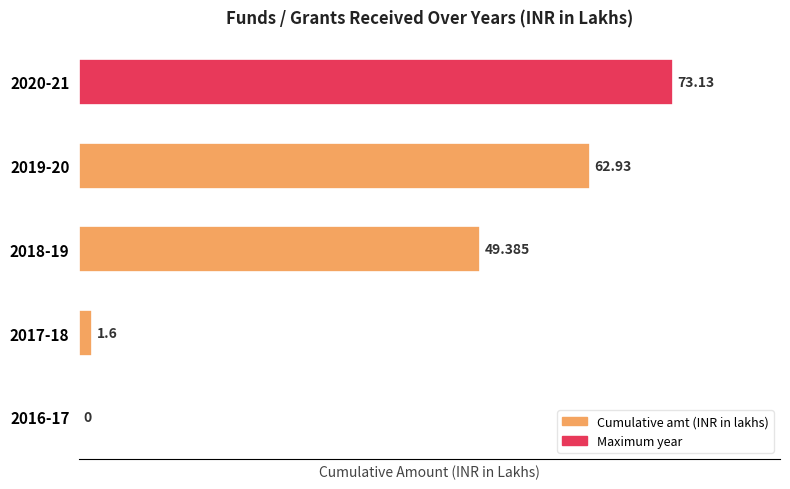

How many values are above zero?

4